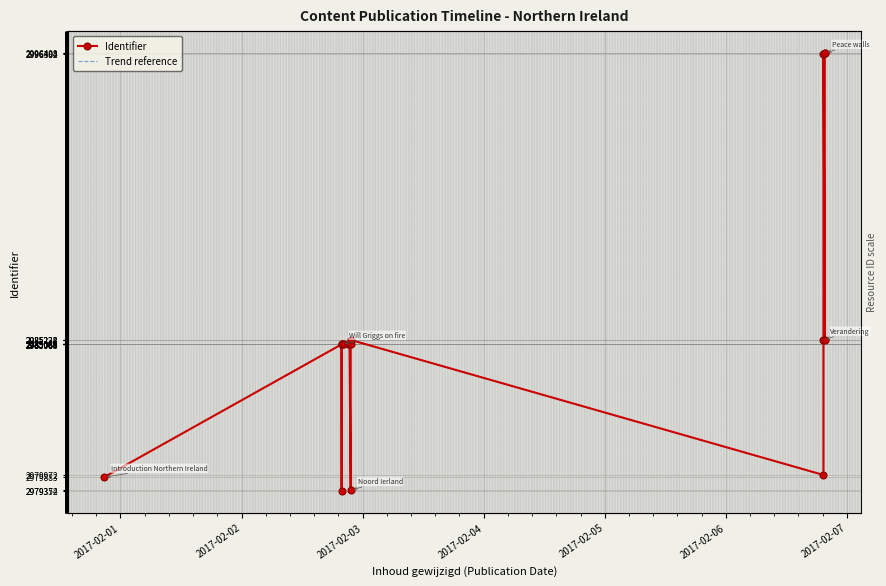

What is the sum of all Trend reference values?

50758989